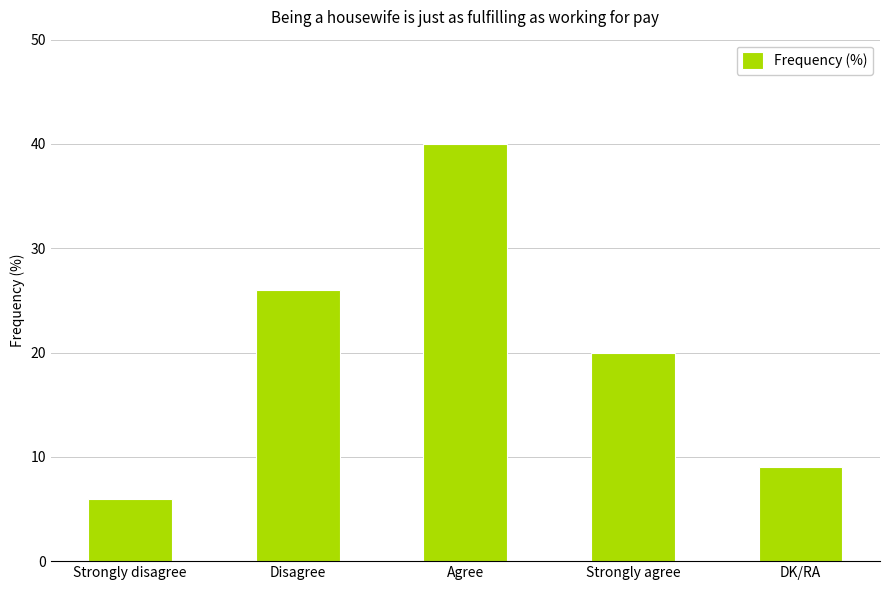

What is the value of the 2nd bar from the left?

26